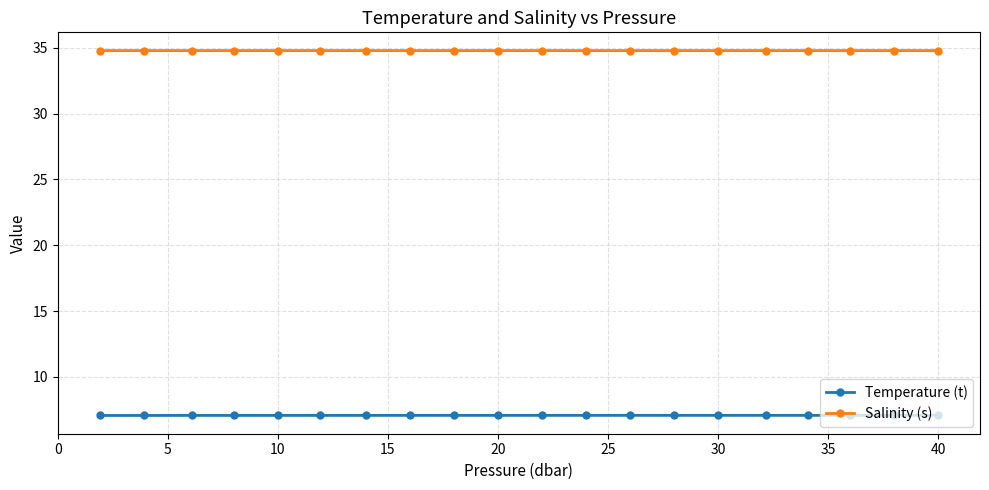

Rank the series by their maximum value, from highest to lowest.

Salinity (s), Temperature (t)